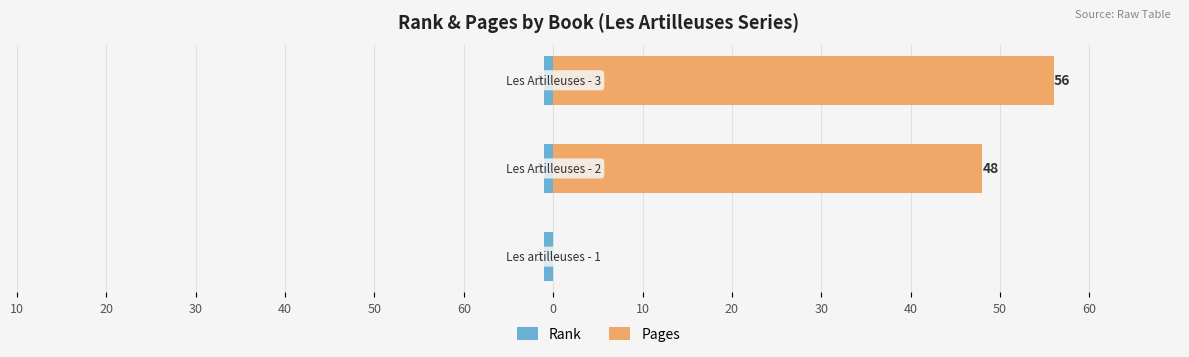

What are all the series names shown in the legend?

Rank, Pages